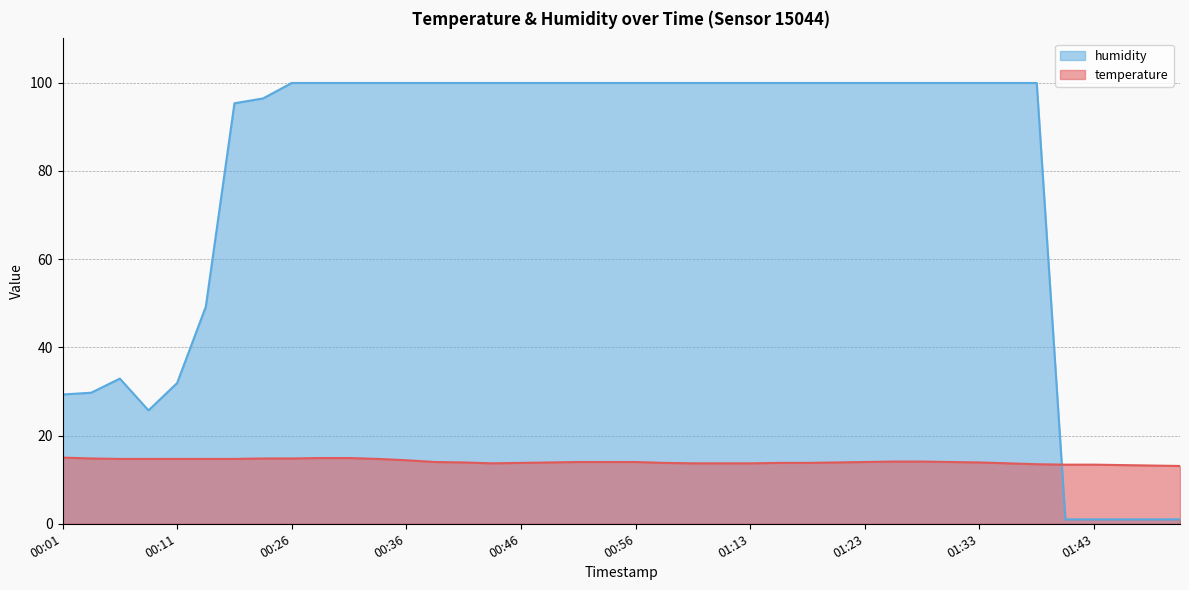

Which category has the lowest value in the humidity series?

01:41